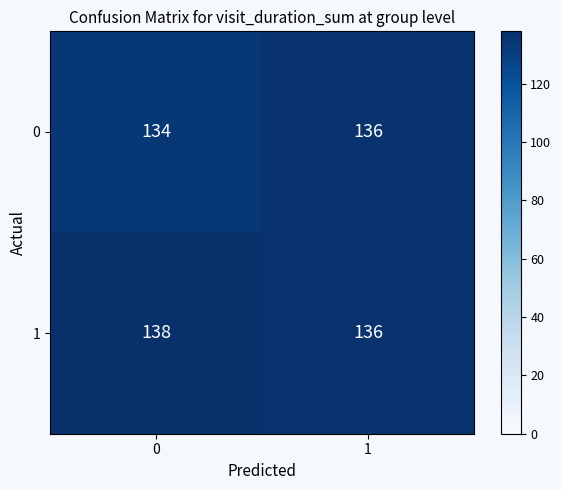

What is the sum of the 0 values at 0 and 1?

270